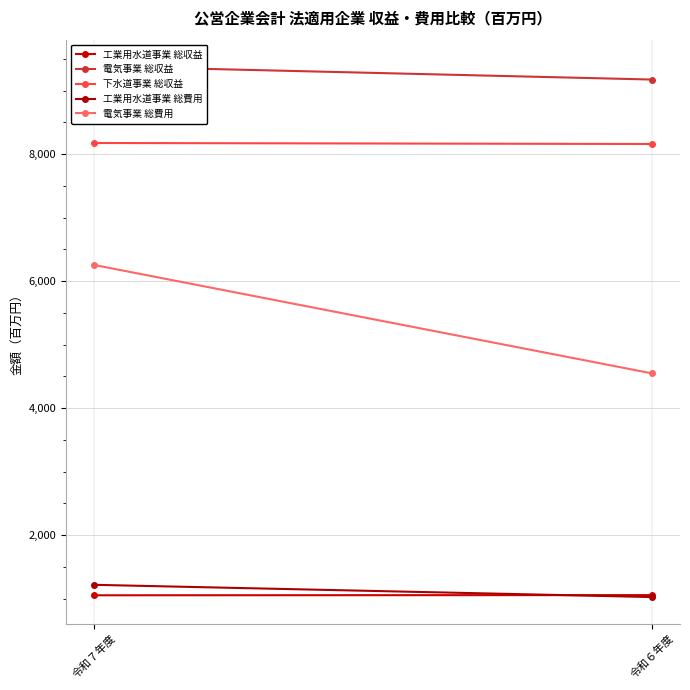

Which series has the largest range (max minus min)?

電気事業 総費用